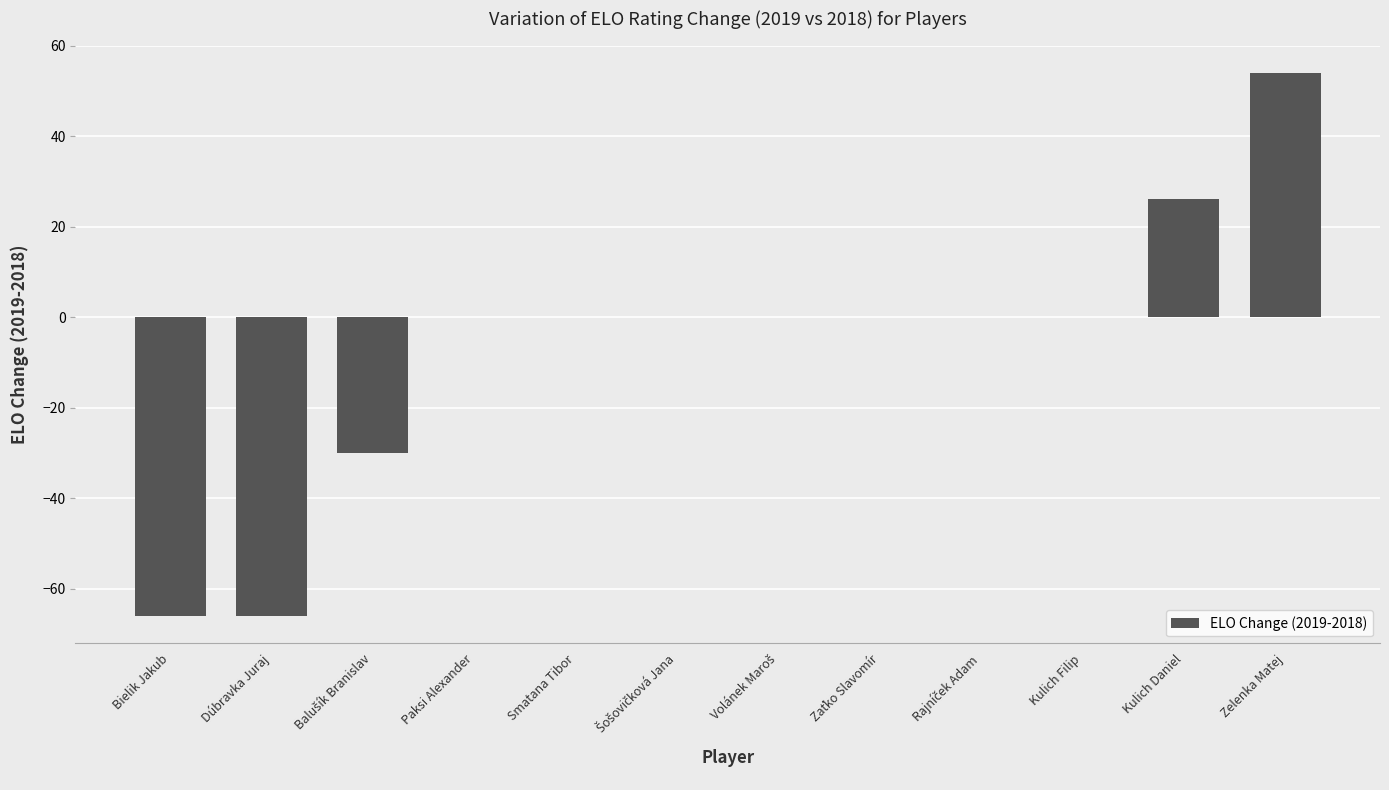

What is the sum of all values?

-82